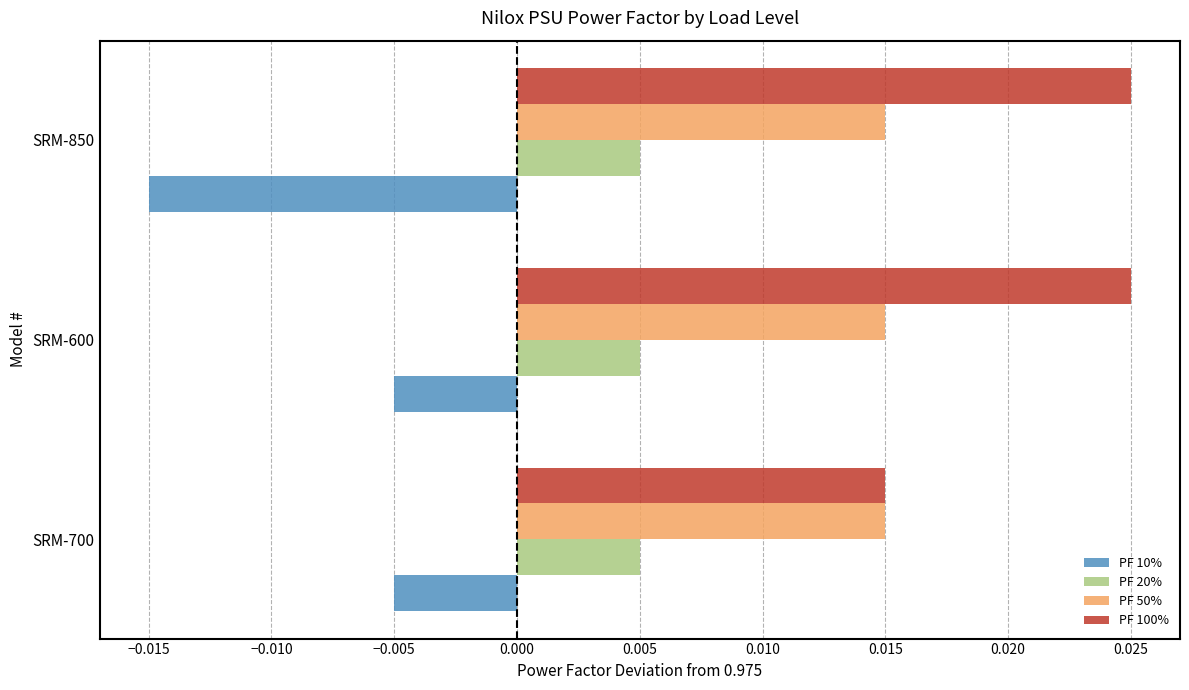

Which label corresponds to the smallest value in the chart?

SRM-850